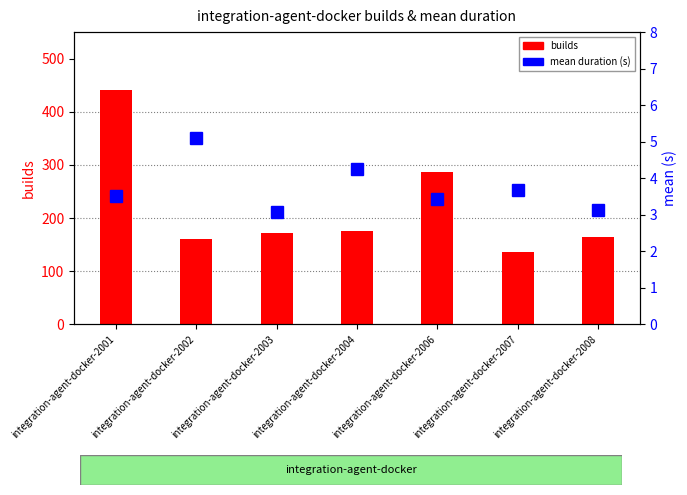

List the labels in order of mean duration value, largest first.

integration-agent-docker-2002, integration-agent-docker-2004, integration-agent-docker-2007, integration-agent-docker-2001, integration-agent-docker-2006, integration-agent-docker-2008, integration-agent-docker-2003